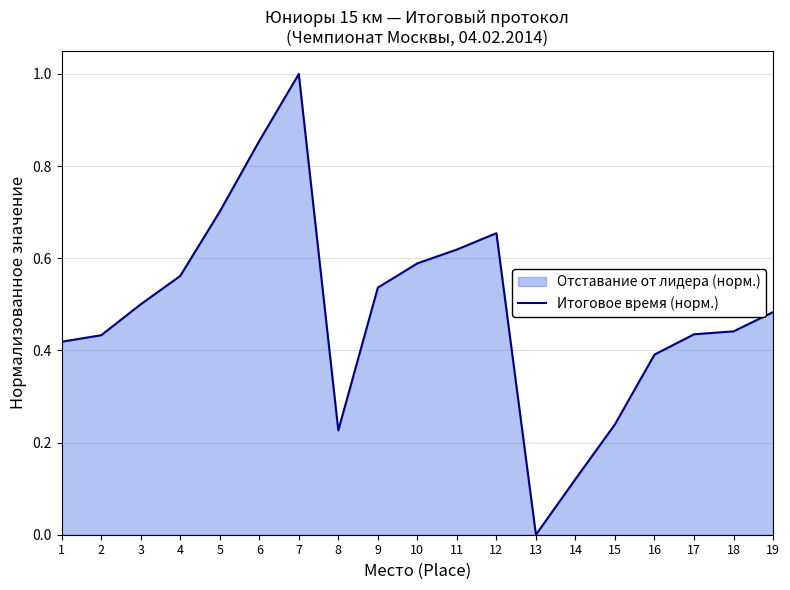

What is the value of the 3rd point from the left?

0.5